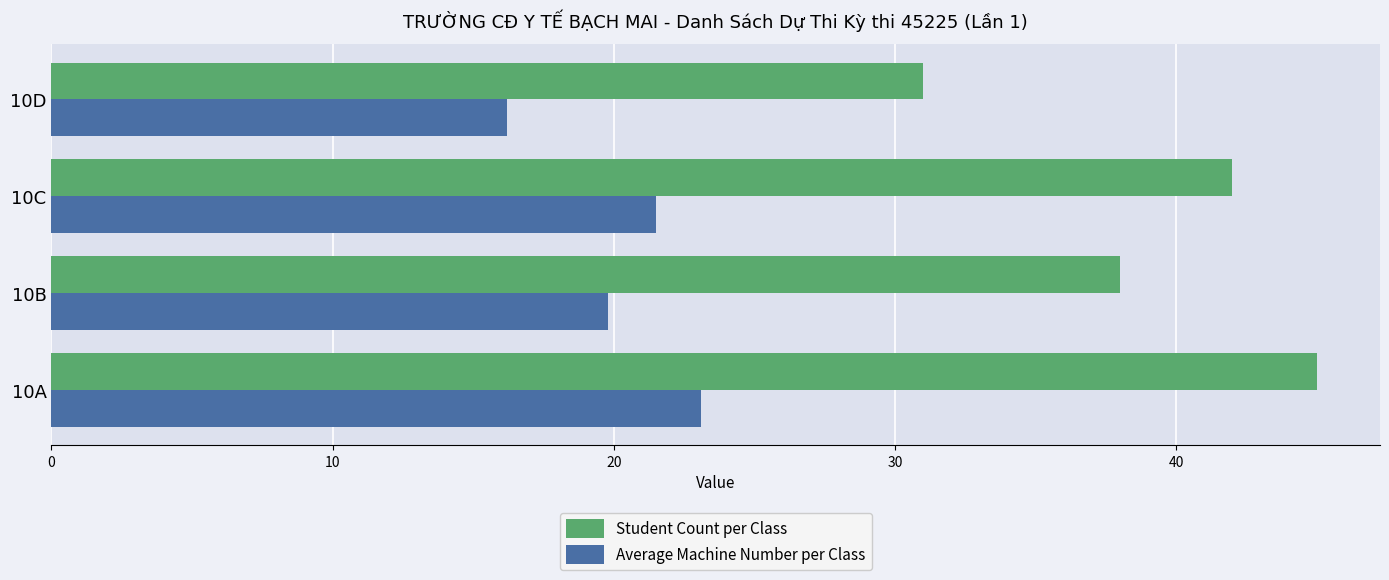

Which series changed the most between 10B and 10D?

Student Count per Class